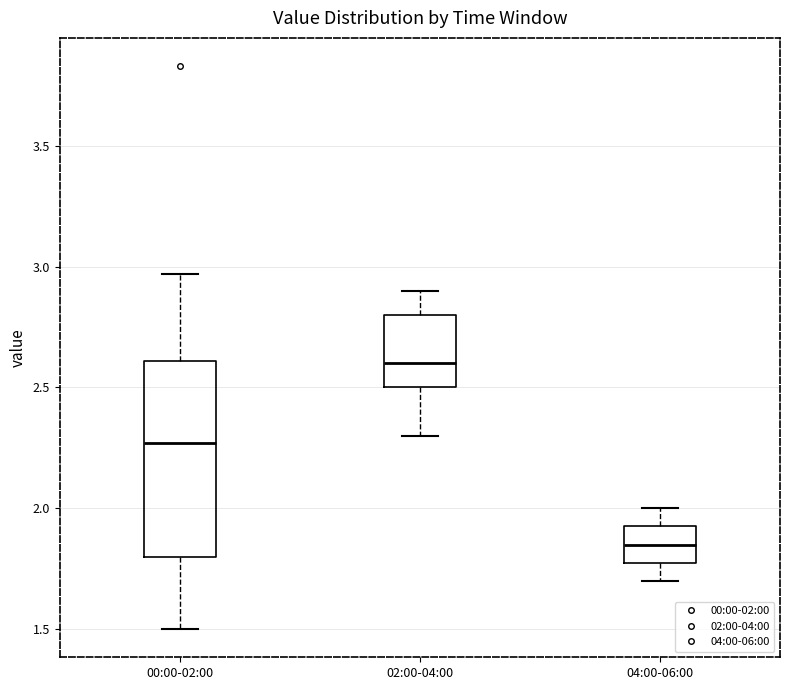

Where does the lower whisker of the box for 04:00-06:00 end on the y-axis? The values are not printed on the chart, so give them approximately, as read against the axis.

1.70